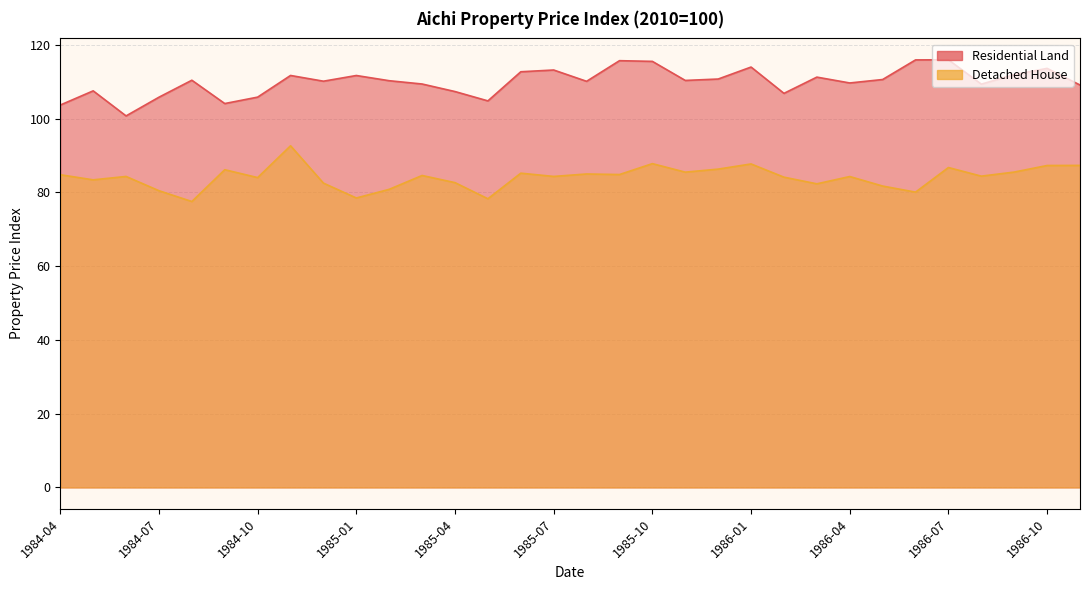

What is the label of the 14th point from the right?

1985-10